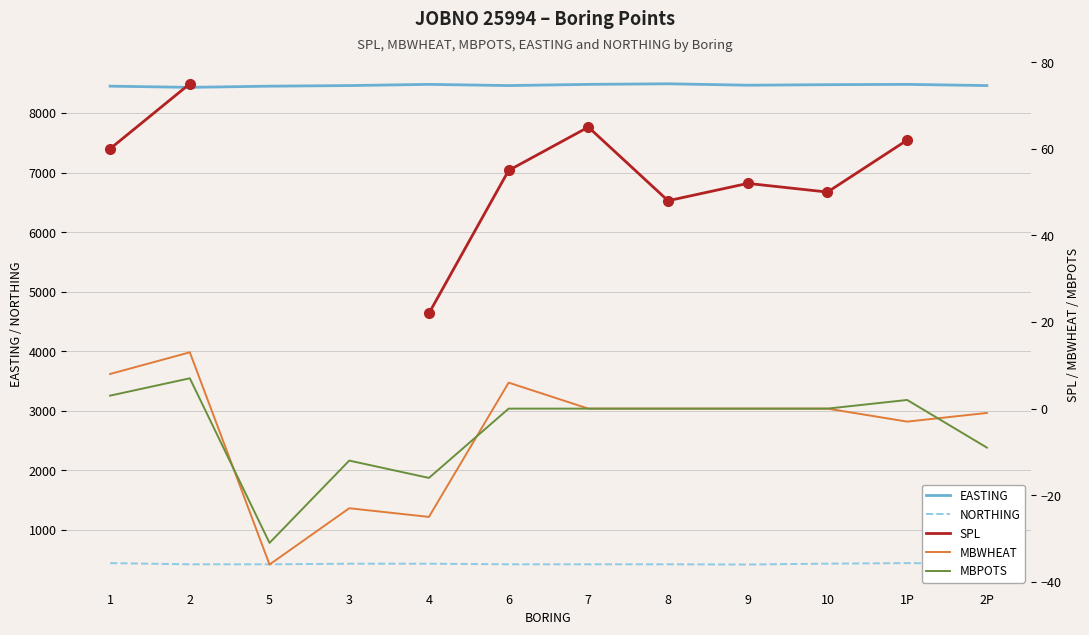

True or false: NORTHING has a value of 420.0 at 5.

True